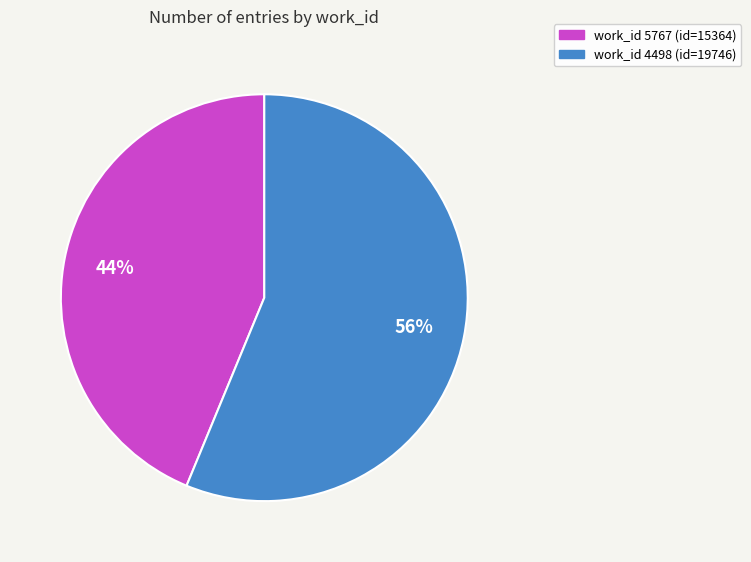

To the nearest percent, what is the average slice percentage?

50%